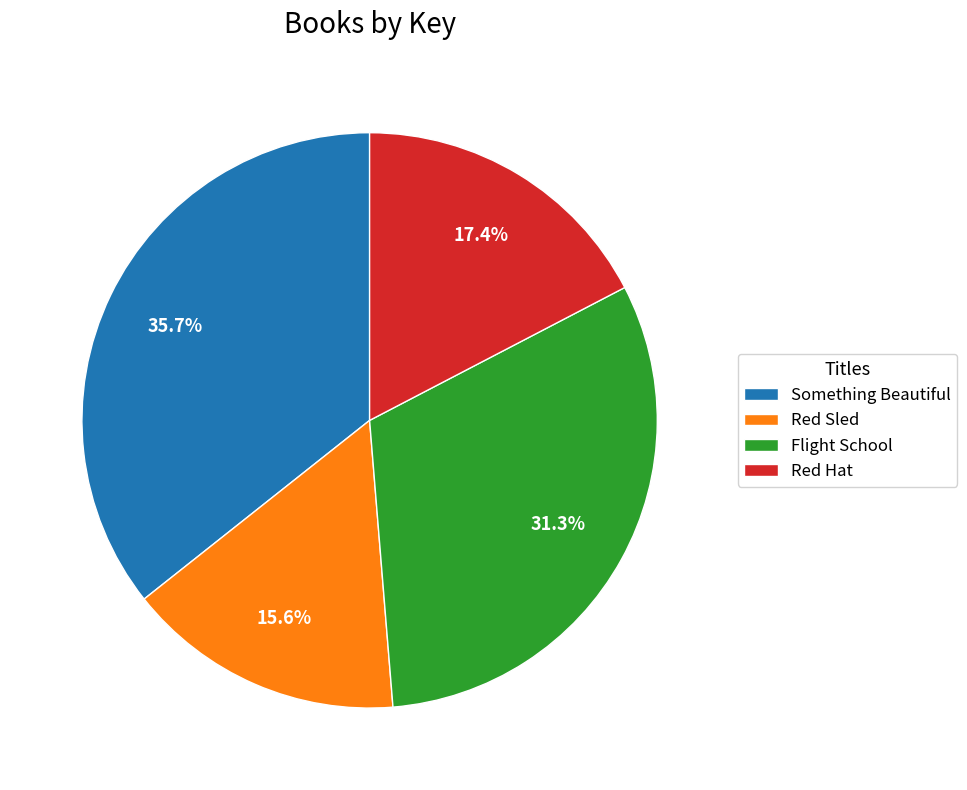

Rank the categories by value from lowest to highest.

Red Sled, Red Hat, Flight School, Something Beautiful